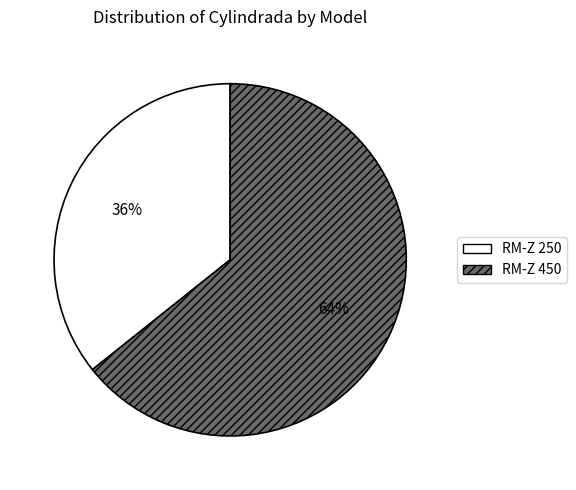

Which slice is the smallest?

RM-Z 250